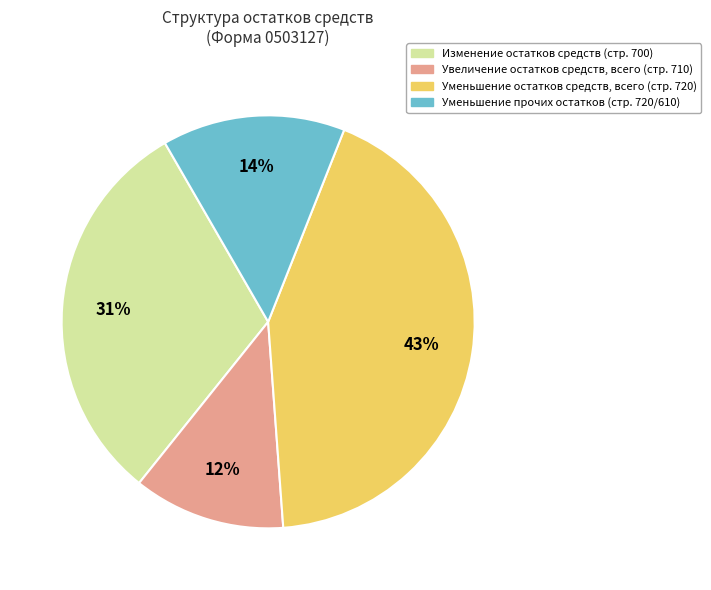

Do Уменьшение прочих остатков (стр. 720/610) and Уменьшение остатков средств, всего (стр. 720) together represent more than half of the pie?

Yes